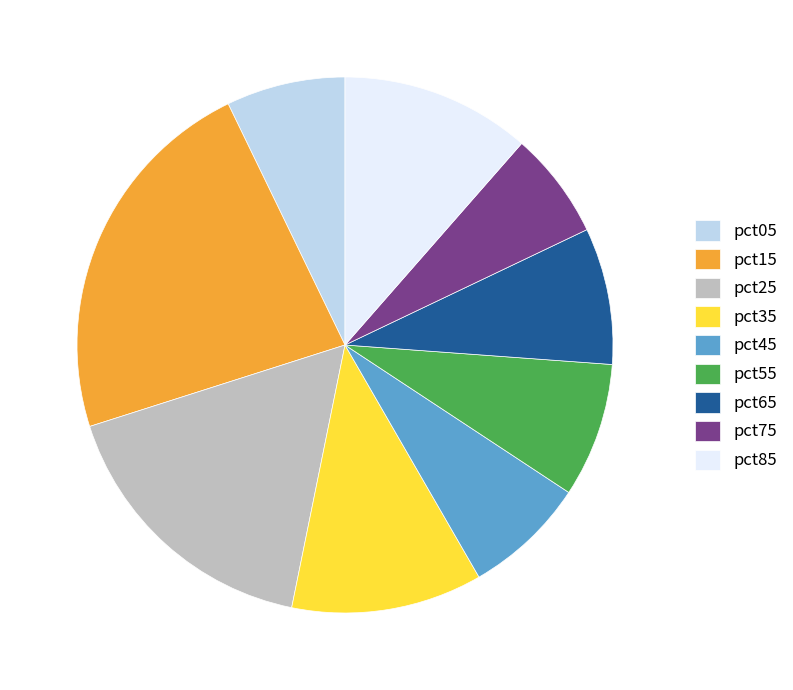

The pct45 slice represents 20% of the pie. True or false?

False